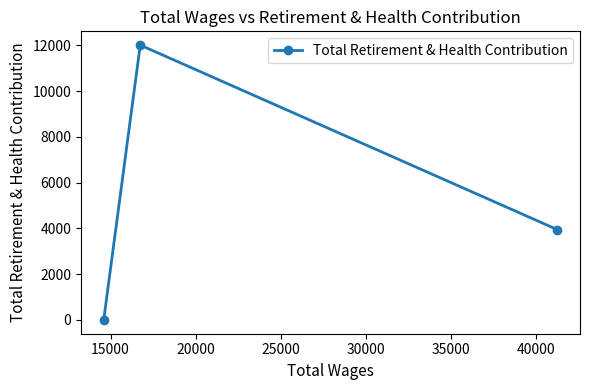

Reading left to right, transcribe all the data shown in this chart.

0	12017	3950